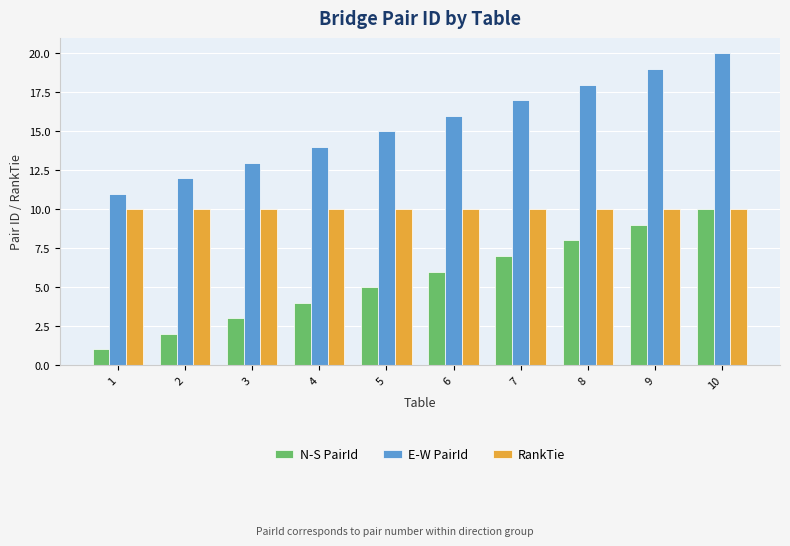

Which category has the highest value in the E-W PairId series?

10